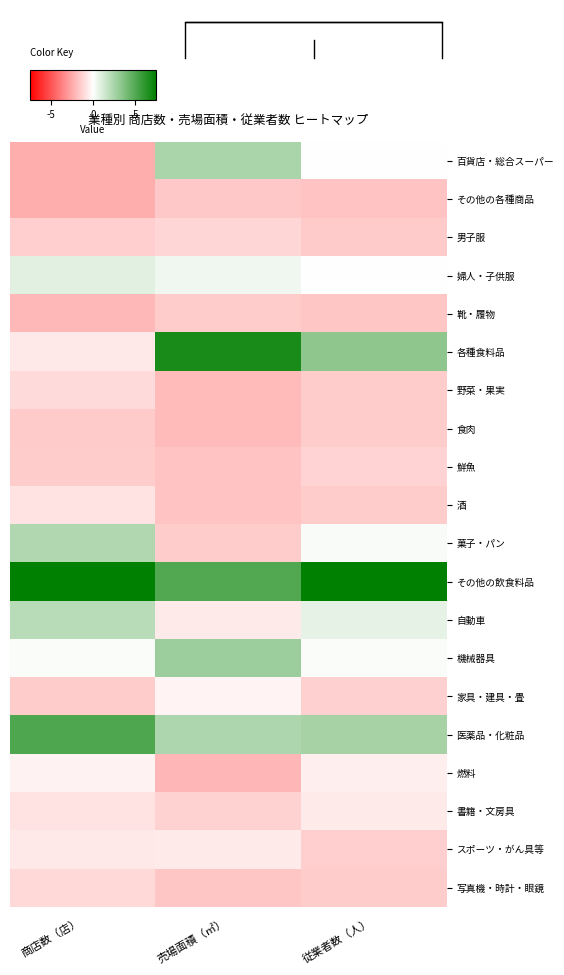

At which category is the sum across all series the highest?

従業者数（人）